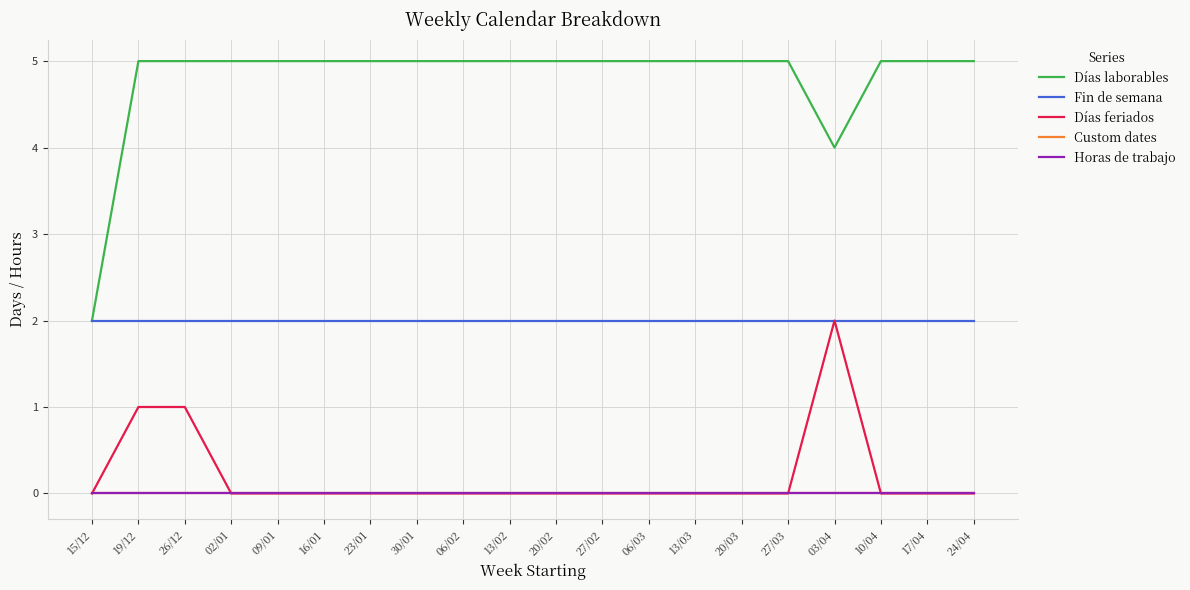

Does the chart display data point markers on the line(s)?

No